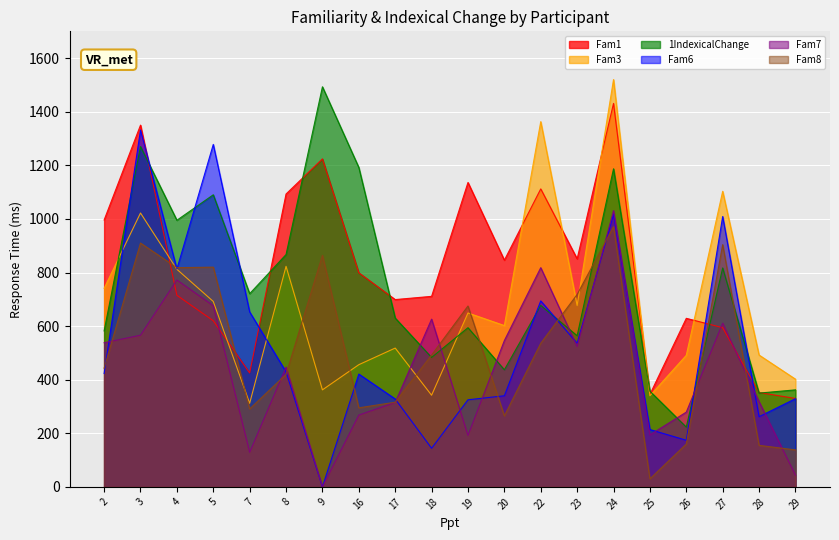

Is it true that Fam3 equals 402 at 29?

True